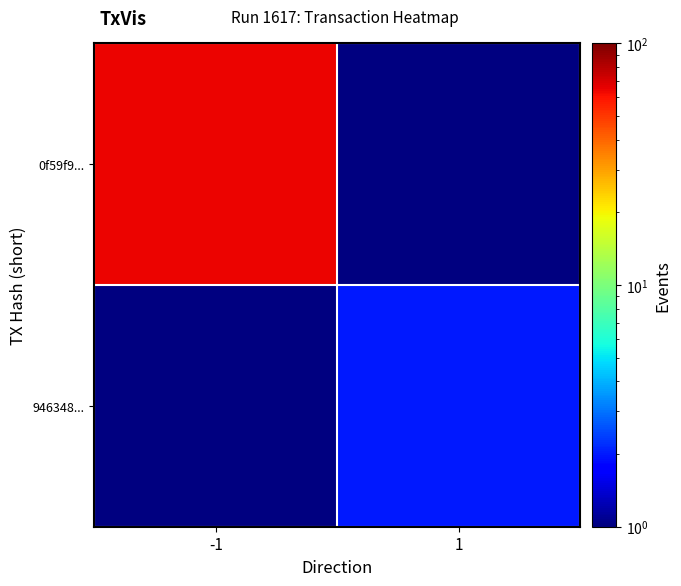

True or false: 946348... has a value of 2.0 at 1.

True